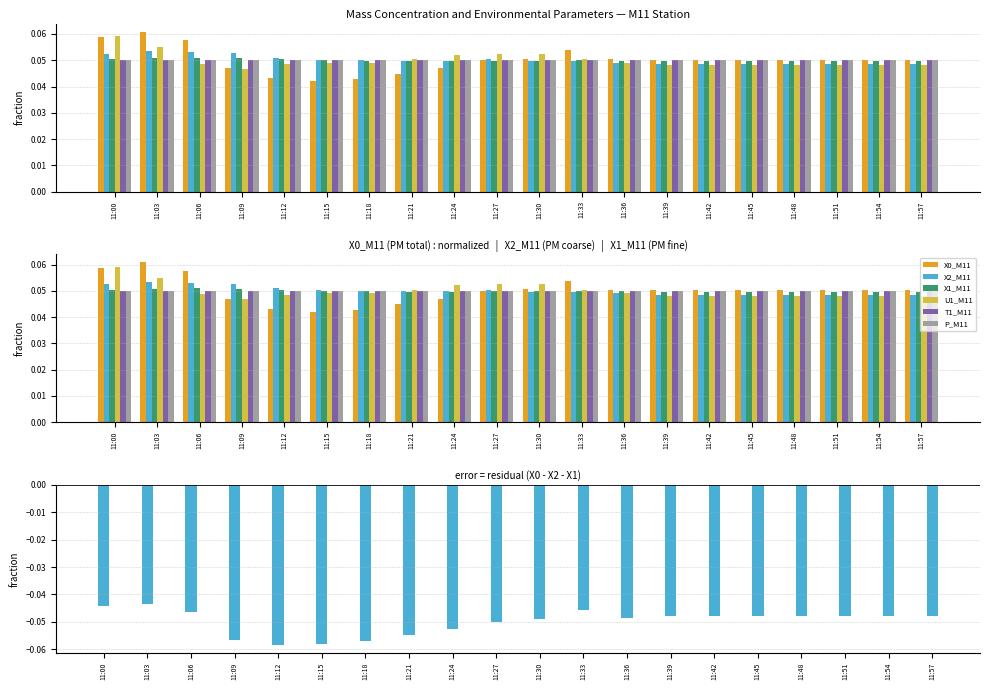

What is the greatest value displayed?

0.1